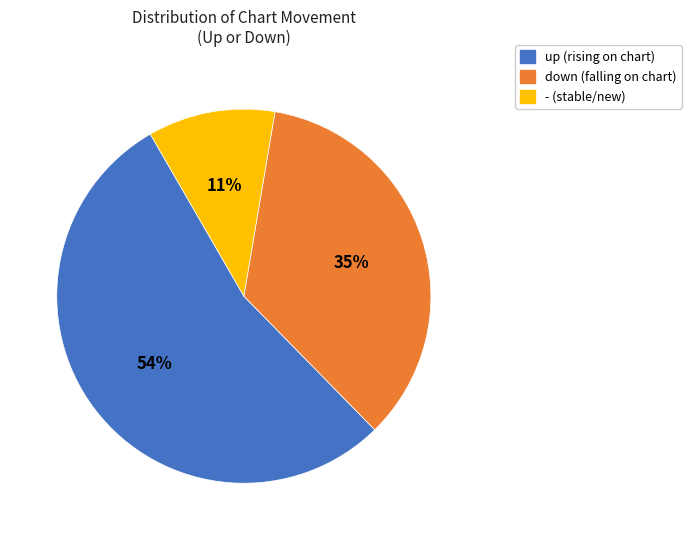

The down slice represents 46% of the pie. True or false?

False